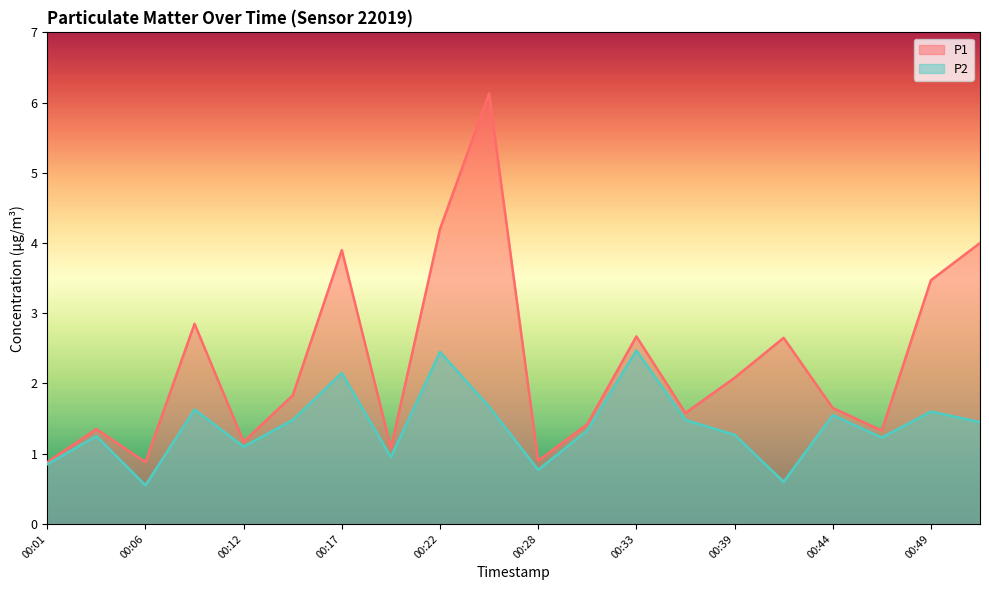

The P2 series shows 1.5 at 00:14. True or false?

True